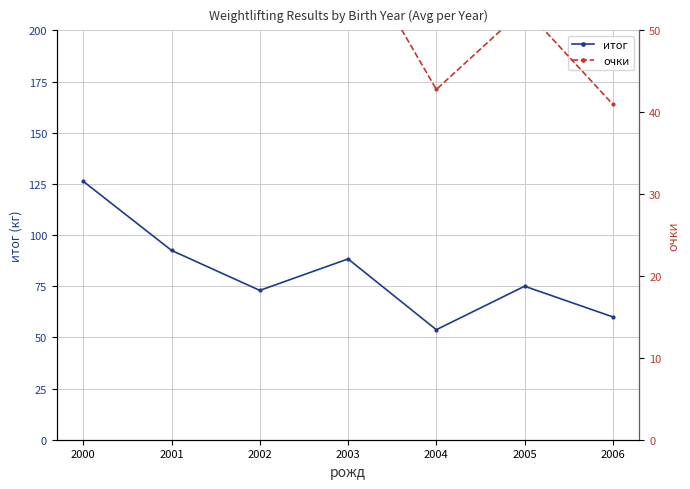

At which label is итог closest to 90?

2003